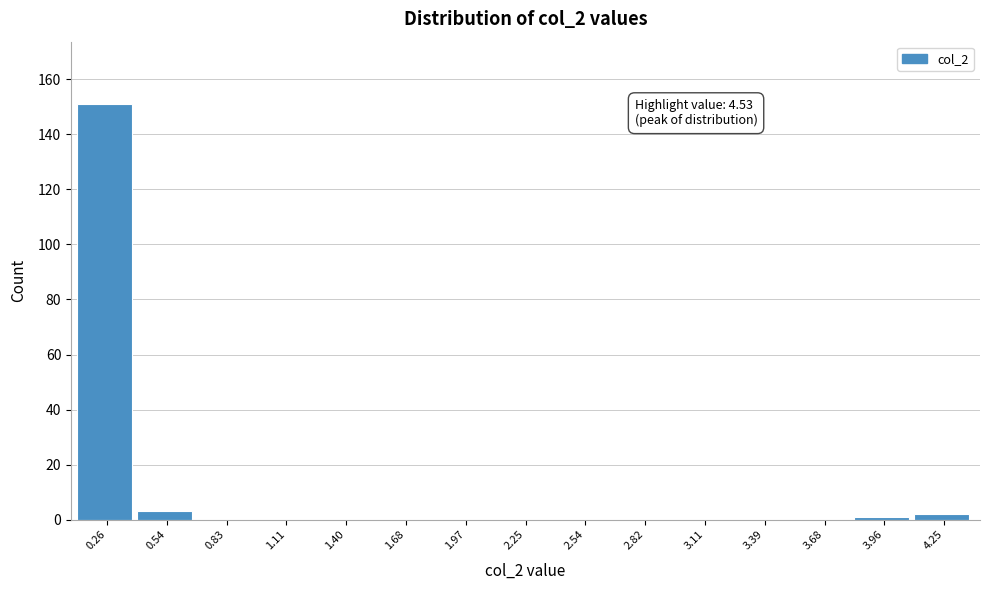

Reading right to left, what are all the values shown in this chart?

4.25=2	3.96=1	3.68=0	3.39=0	3.11=0	2.82=0	2.54=0	2.25=0	1.97=0	1.68=0	1.40=0	1.11=0	0.83=0	0.54=3	0.26=151